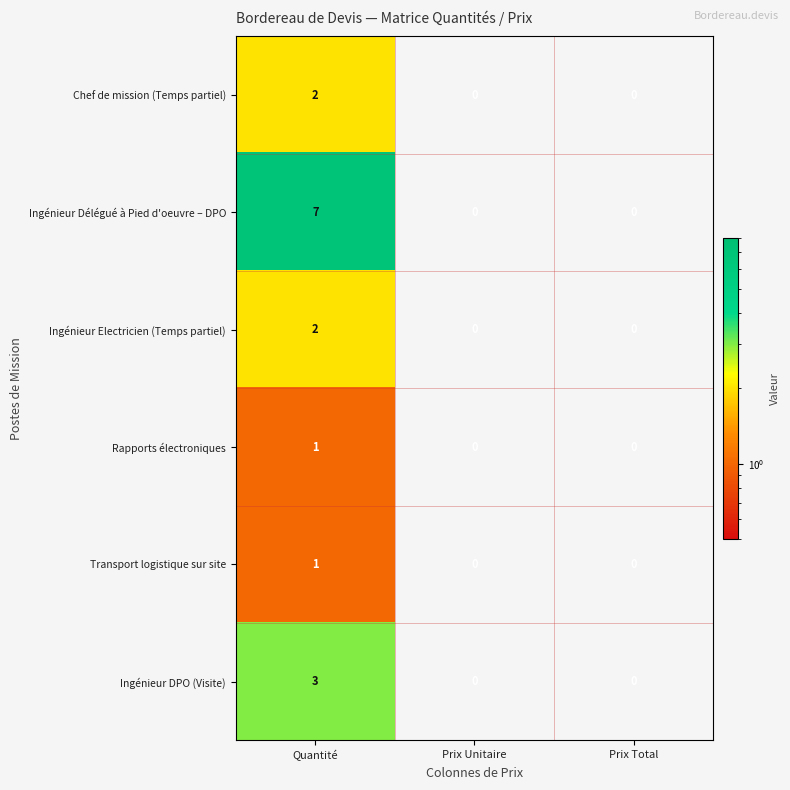

Count the Transport logistique sur site values in the range 0 to 1.

3